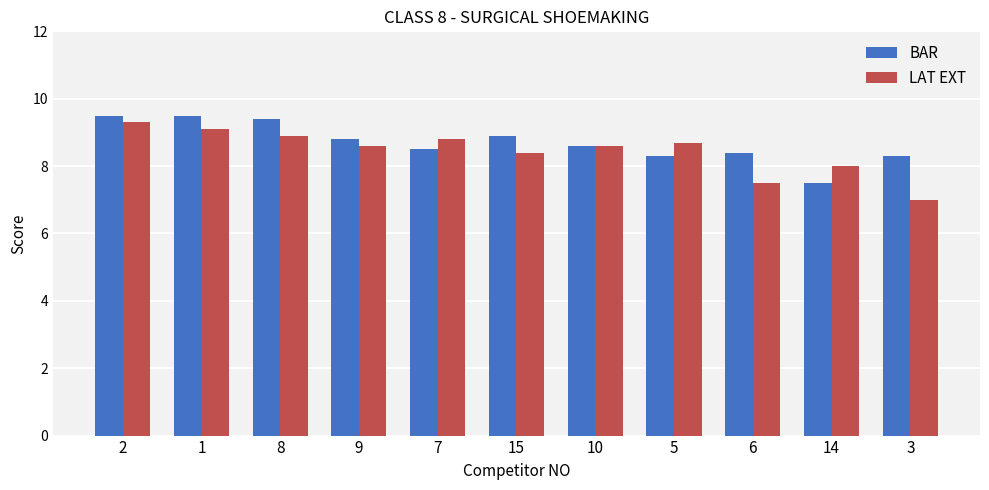

Are the bars grouped side by side (vs. stacked)?

Yes